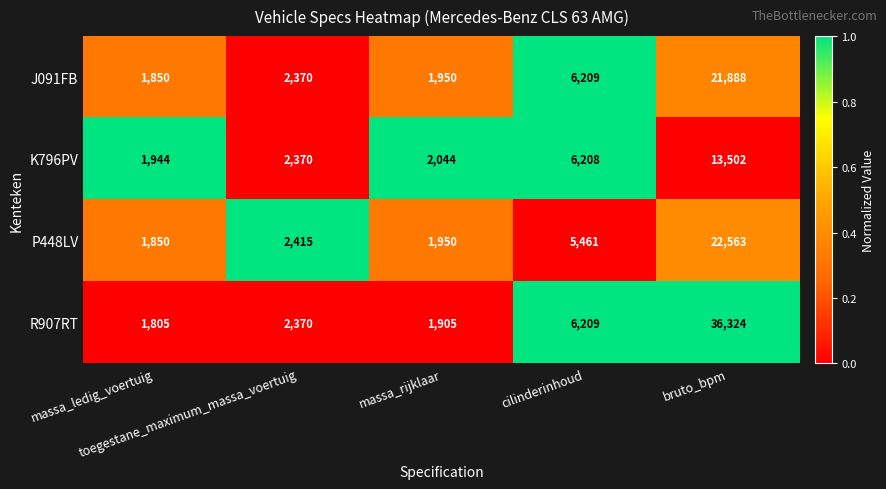

Which series has the largest total across all categories?

R907RT